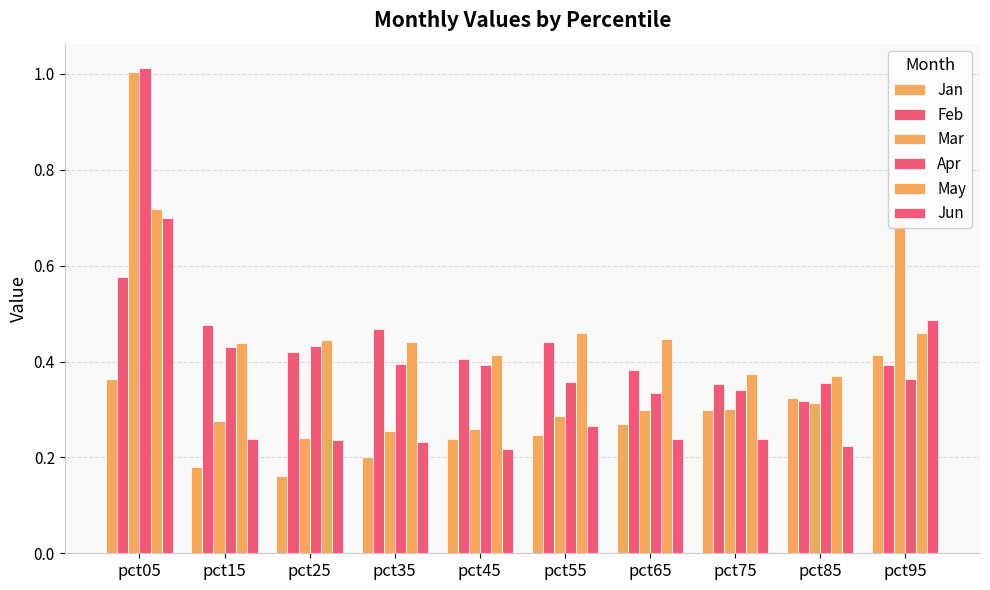

Reading left to right, transcribe all the data shown in this chart.

Jan: 0.4	0.2	0.2	0.2	0.2	0.2	0.3	0.3	0.3	0.4
Feb: 0.6	0.5	0.4	0.5	0.4	0.4	0.4	0.4	0.3	0.4
Mar: 1.0	0.3	0.2	0.3	0.3	0.3	0.3	0.3	0.3	0.7
Apr: 1.0	0.4	0.4	0.4	0.4	0.4	0.3	0.3	0.4	0.4
May: 0.7	0.4	0.4	0.4	0.4	0.5	0.4	0.4	0.4	0.5
Jun: 0.7	0.2	0.2	0.2	0.2	0.3	0.2	0.2	0.2	0.5